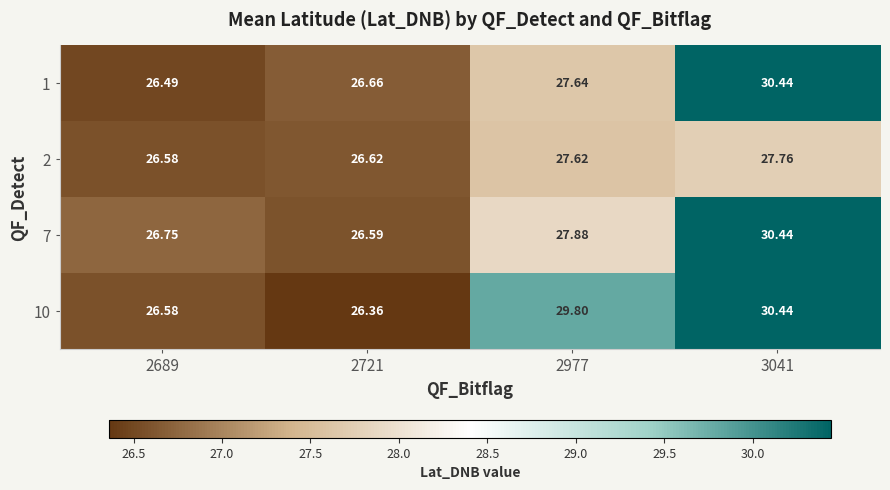

Is the value of 1 at 2977 greater than the value of 7 at 3041?

No